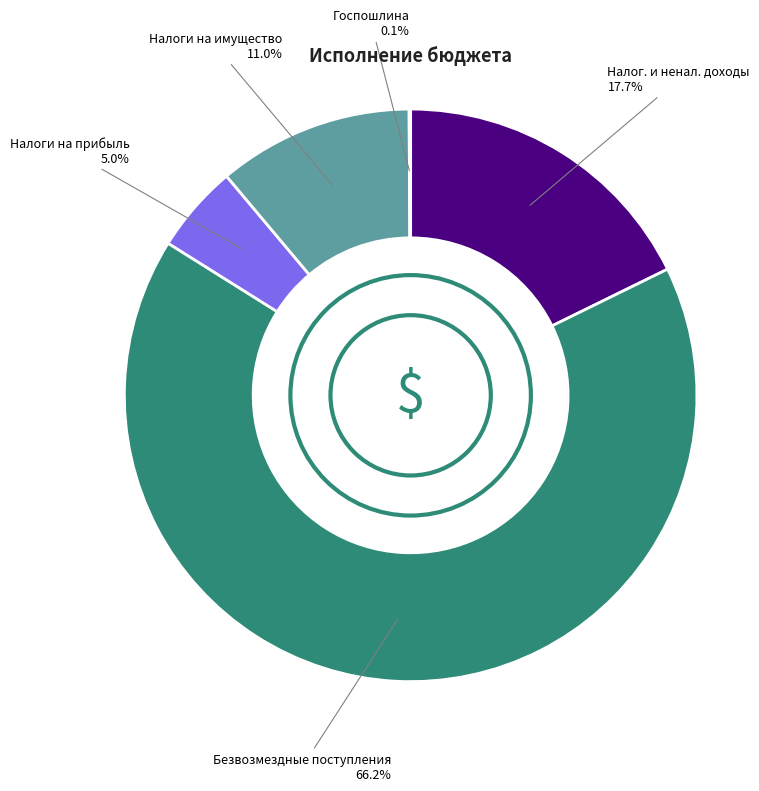

Do Налоги на прибыль and Безвозмездные поступления together represent more than half of the pie?

Yes